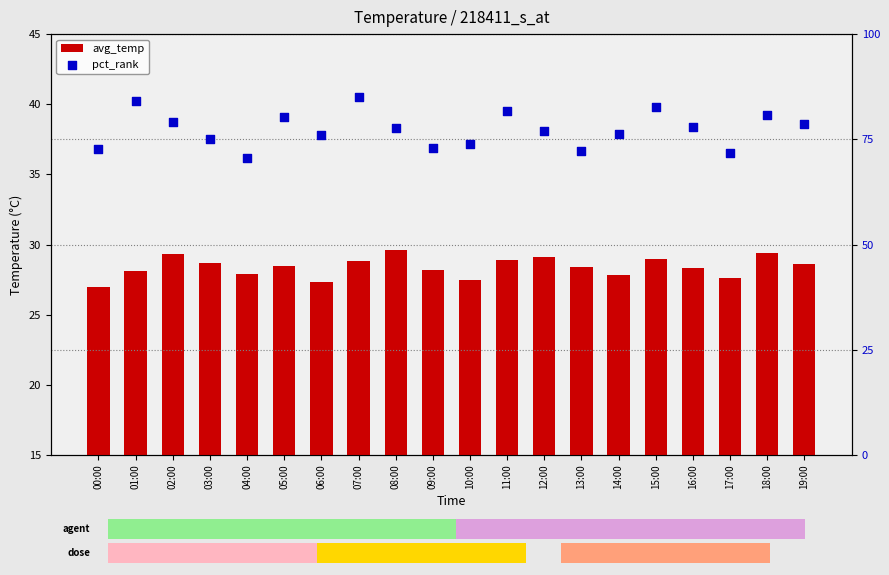

Which series contains the highest Y value?

pct_rank